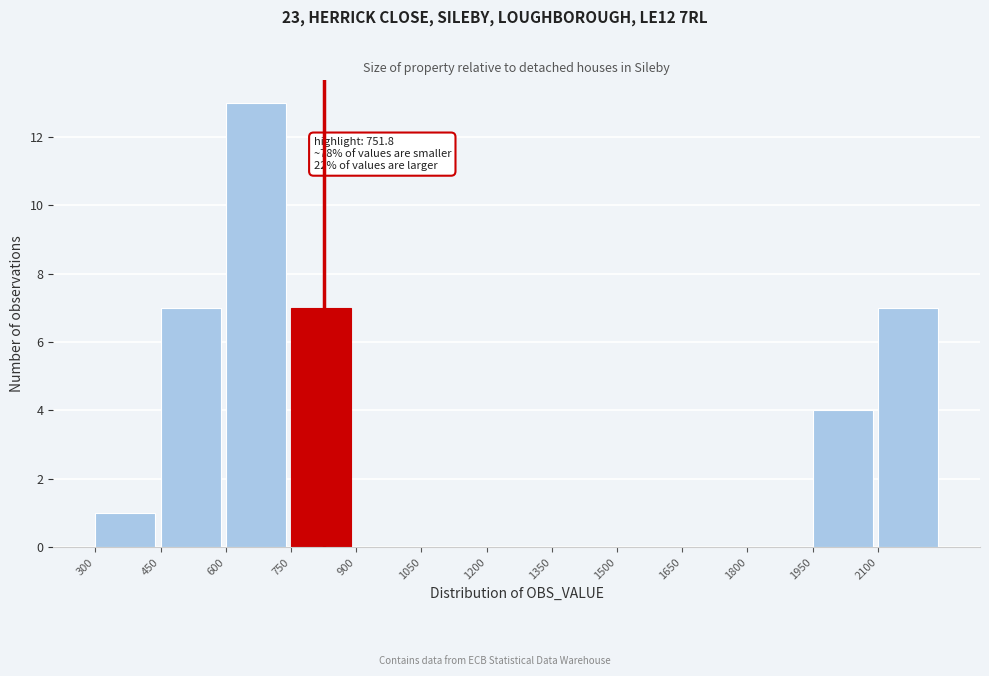

Which range on the x-axis has the tallest bar?

600 to 750